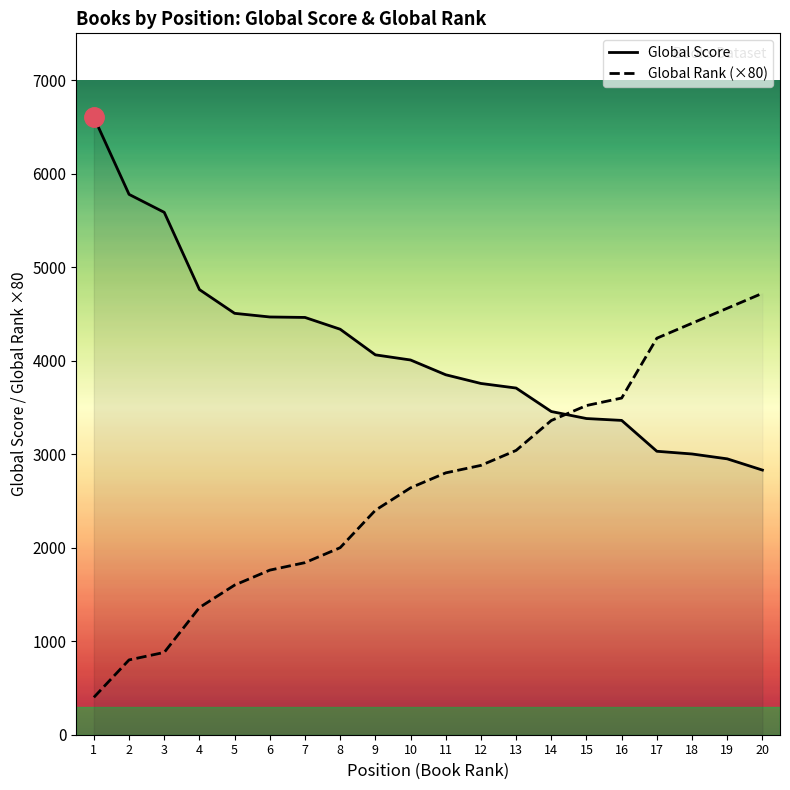

Rank the series by their maximum value, from highest to lowest.

Global Score, Global Rank (×80)